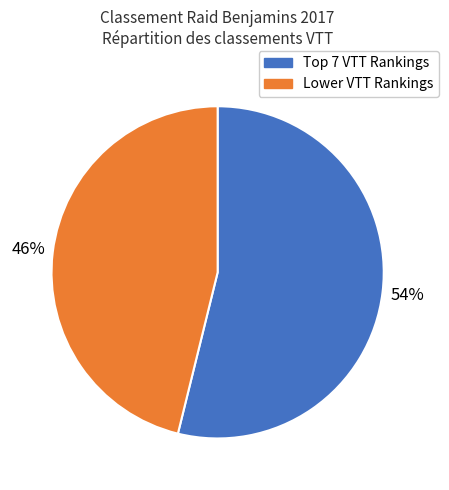

Count the number of slices in the pie.

2